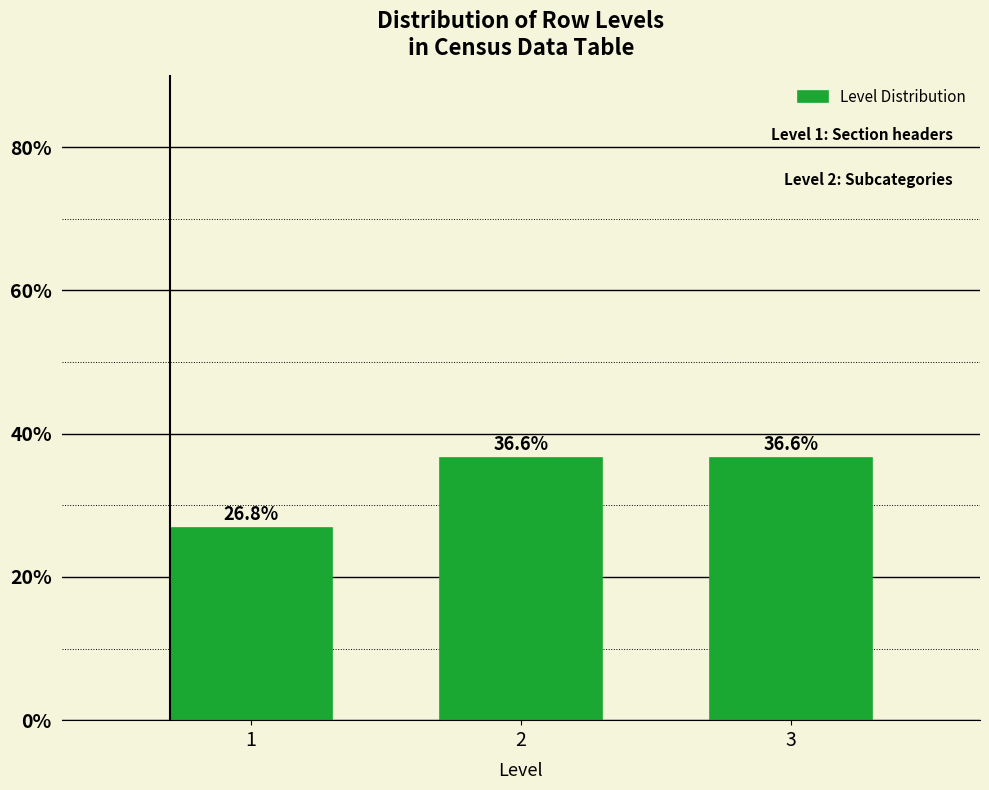

Reading left to right, what are all the values shown in this chart?

26.8	36.6	36.6